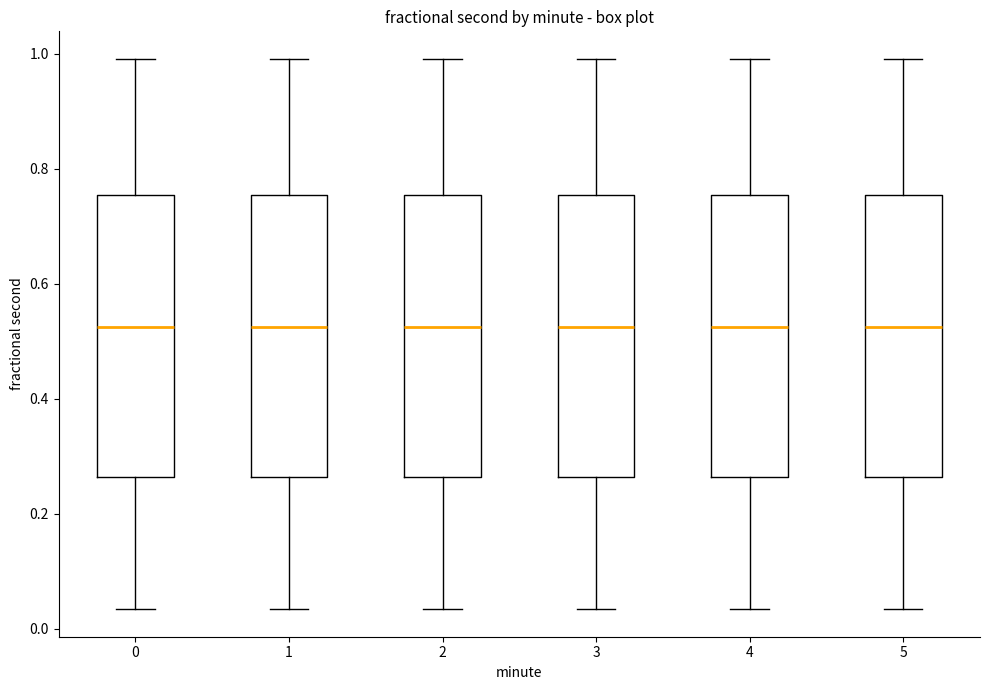

Where is the lower edge of the box at x = 5 on the y-axis? The values are not printed on the chart, so give them approximately, as read against the axis.

0.26